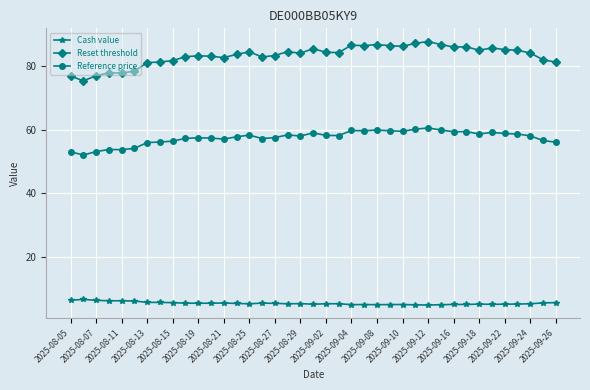

Which series has the largest range (max minus min)?

Reset threshold